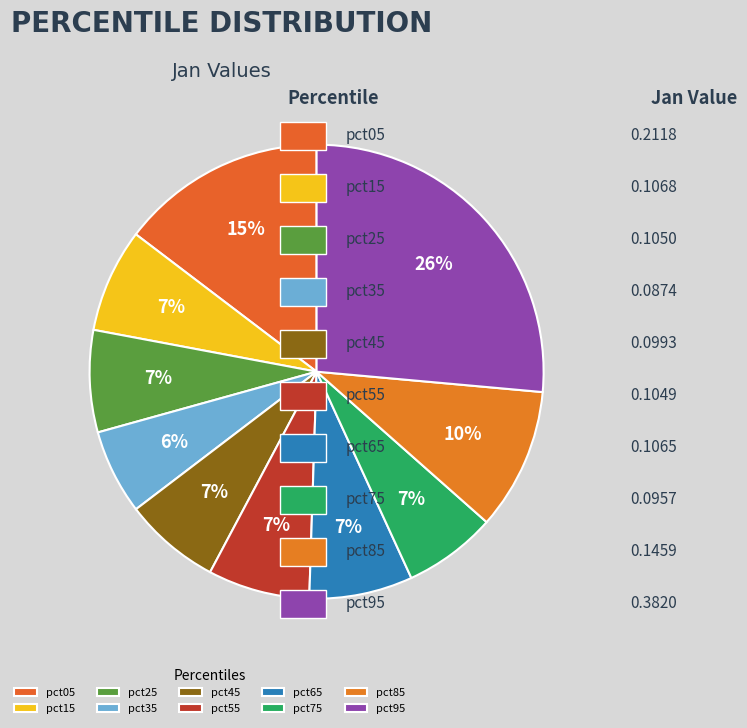

How many slices are in this pie chart?

10